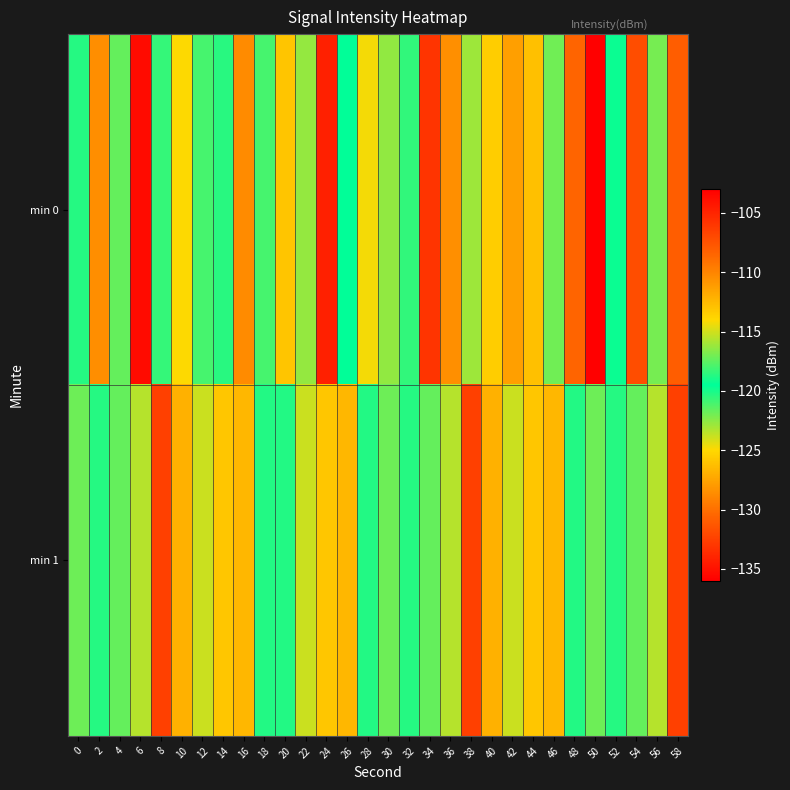

Reading left to right, list all the values displayed in this chart.

min 0: 0=-120.3	2=-110.4	4=-121.7	6=-103.7	8=-120.7	10=-114.1	12=-121.0	14=-120.3	16=-110.3	18=-118.0	20=-125.9	22=-122.7	24=-104.8	26=-119.5	28=-124.8	30=-122.7	32=-118.4	34=-105.8	36=-110.5	38=-116.1	40=-125.5	42=-127.7	44=-126.2	46=-117.1	48=-108.4	50=-136.0	52=-119.3	54=-107.2	56=-116.9	58=-130.9
min 1: 0=-117.1	2=-120.3	4=-121.6	6=-115.6	8=-132.5	10=-112.1	12=-115.1	14=-113.1	16=-112.5	18=-120.2	20=-120.2	22=-115.1	24=-113.1	26=-112.5	28=-120.2	30=-117.1	32=-120.3	34=-121.6	36=-115.6	38=-132.5	40=-112.1	42=-115.1	44=-113.1	46=-112.5	48=-120.2	50=-117.1	52=-120.3	54=-121.6	56=-115.6	58=-132.5